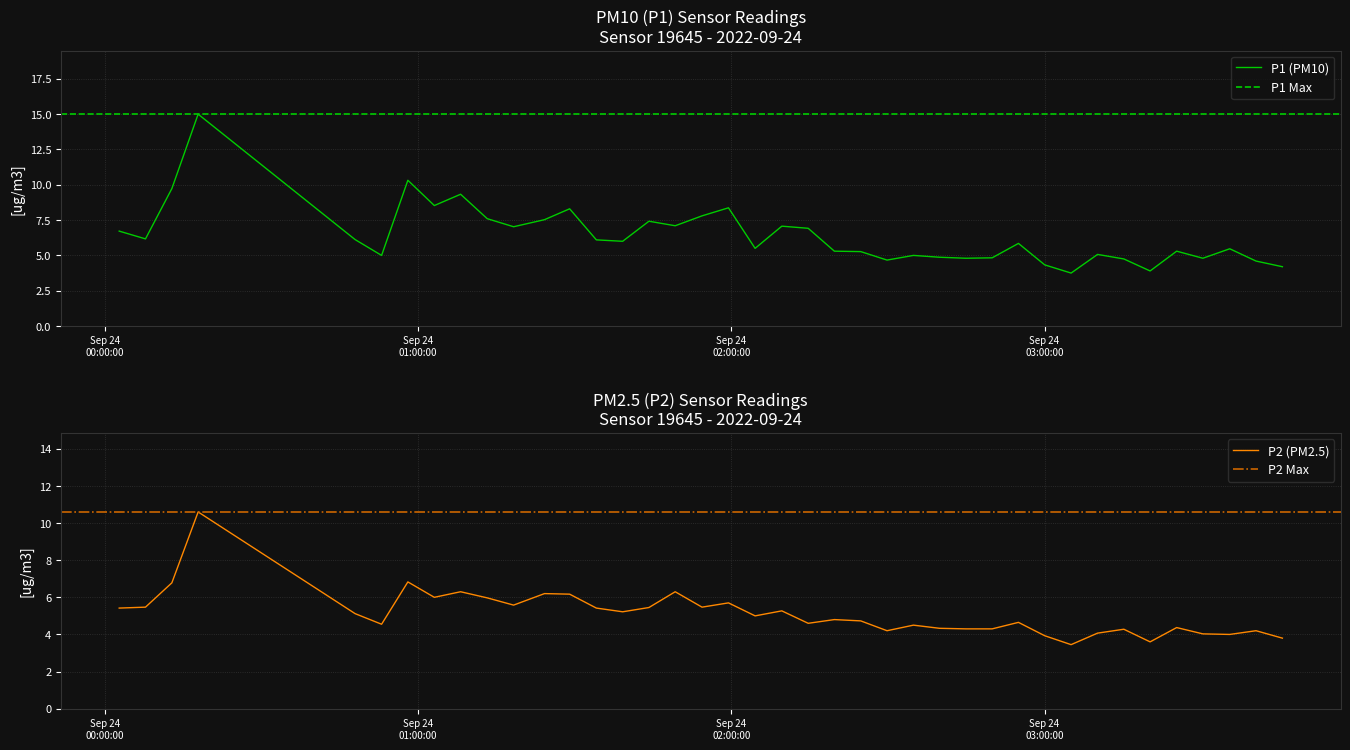

What is the greatest value displayed?

15.0